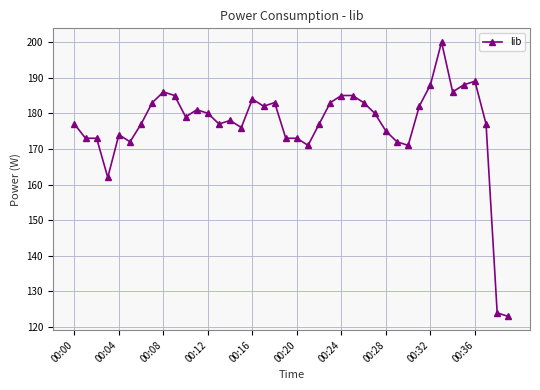

Reading left to right, list all the values displayed in this chart.

177	173	173	162	174	172	177	183	186	185	179	181	180	177	178	176	184	182	183	173	173	171	177	183	185	185	183	180	175	172	171	182	188	200	186	188	189	177	124	123